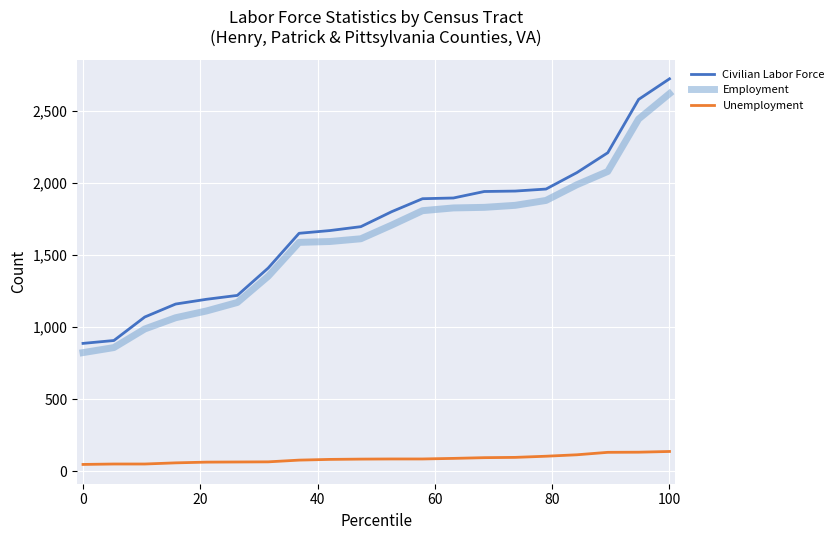

What is the highest value of the Employment series?

2619